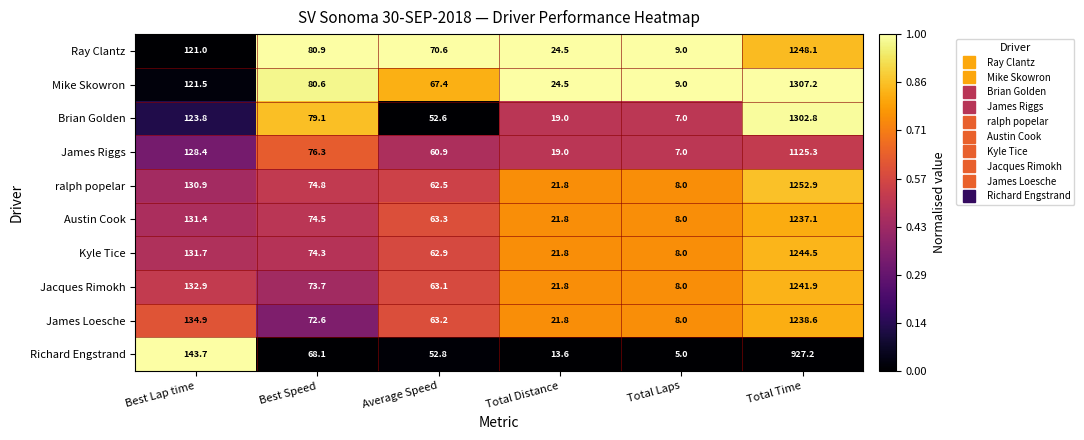

Is it true that Brian Golden equals 779.6 at Total Time?

False